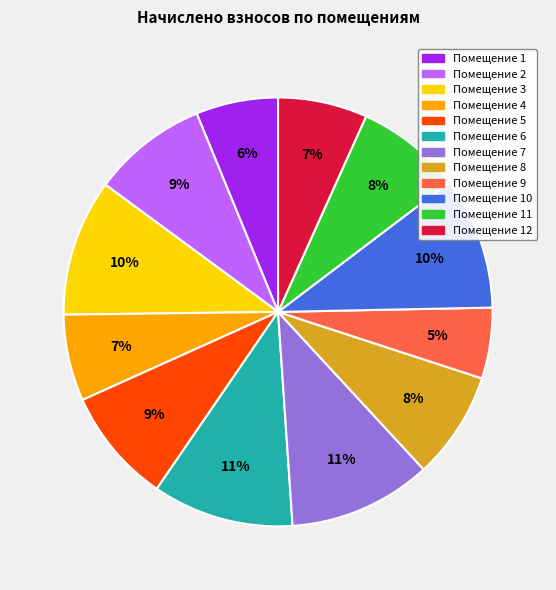

To the nearest percent, what is the average slice percentage?

8%